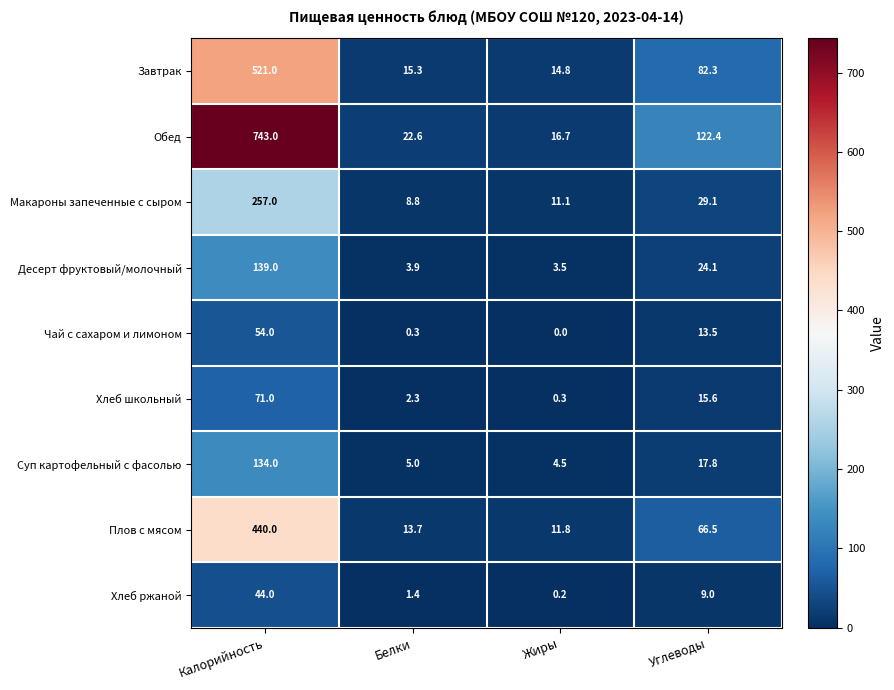

What is the difference between the maximum and second lowest values in the Суп картофельный с фасолью series?

129.0